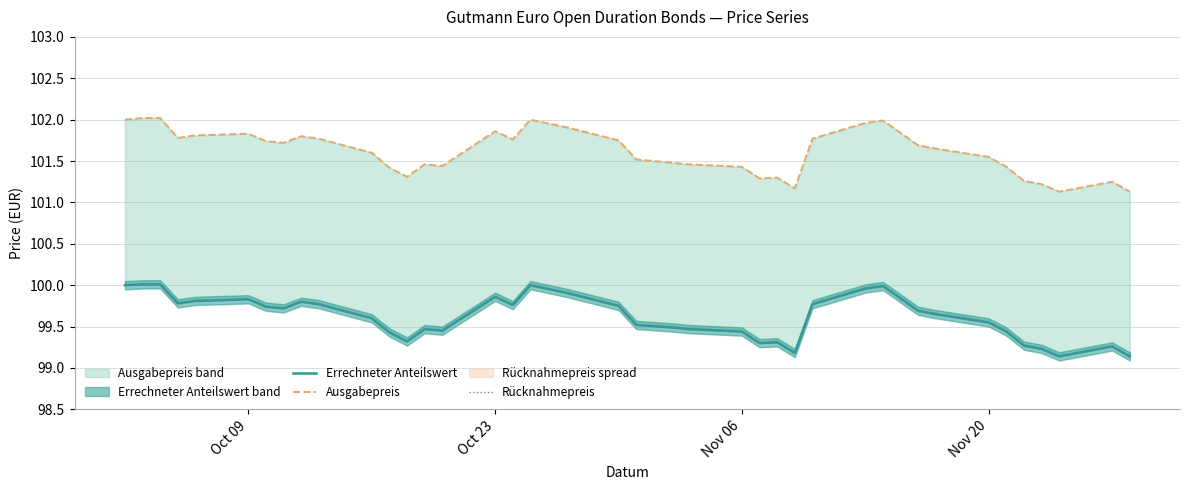

Where is the first local maximum for Rücknahmepreis?

Oct 09